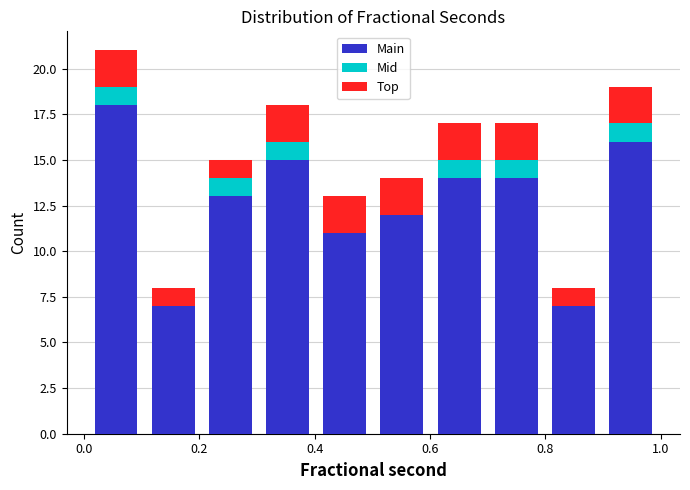

Reading left to right, transcribe this chart: for each stacked bar, give the range it covers on the x-axis and its total height. Neither the bar edges nor the heights are printed on the chart, so give them approximately, as read against the axes.

0.0 to 0.1: 21
0.1 to 0.2: 8
0.2 to 0.3: 15
0.3 to 0.4: 18
0.4 to 0.5: 13
0.5 to 0.6: 14
0.6 to 0.7: 17
0.7 to 0.8: 17
0.8 to 0.9: 8
0.9 to 1.0: 19